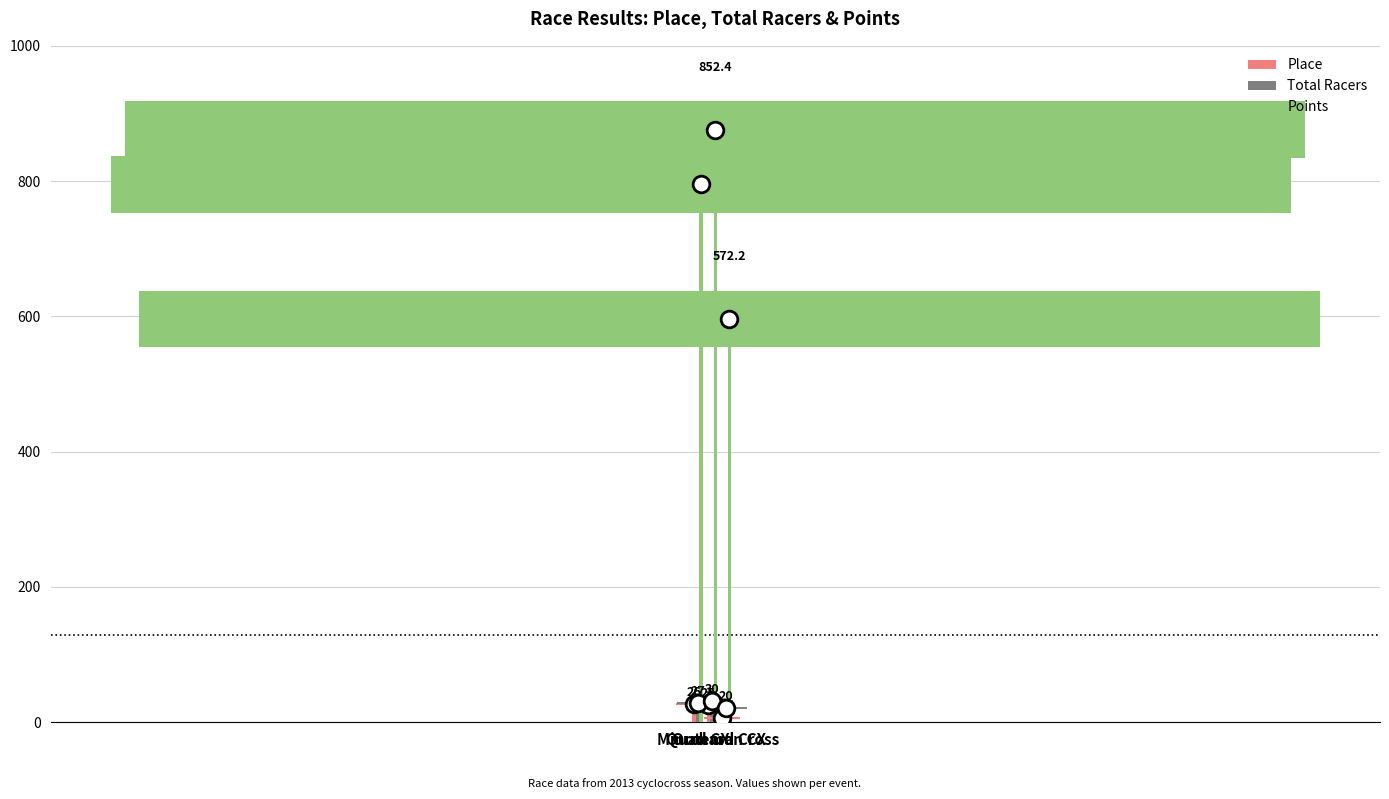

What is the maximum value shown in the chart?

852.4